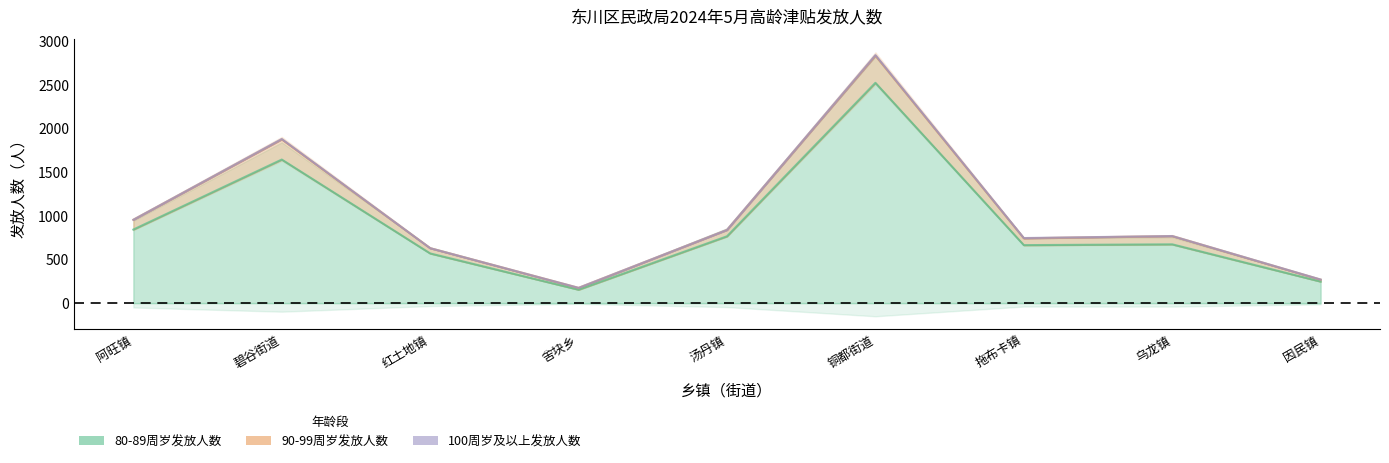

Is the value of 90-99周岁发放人数 at 舍块乡 greater than the value of 80-89周岁发放人数 at 碧谷街道?

No